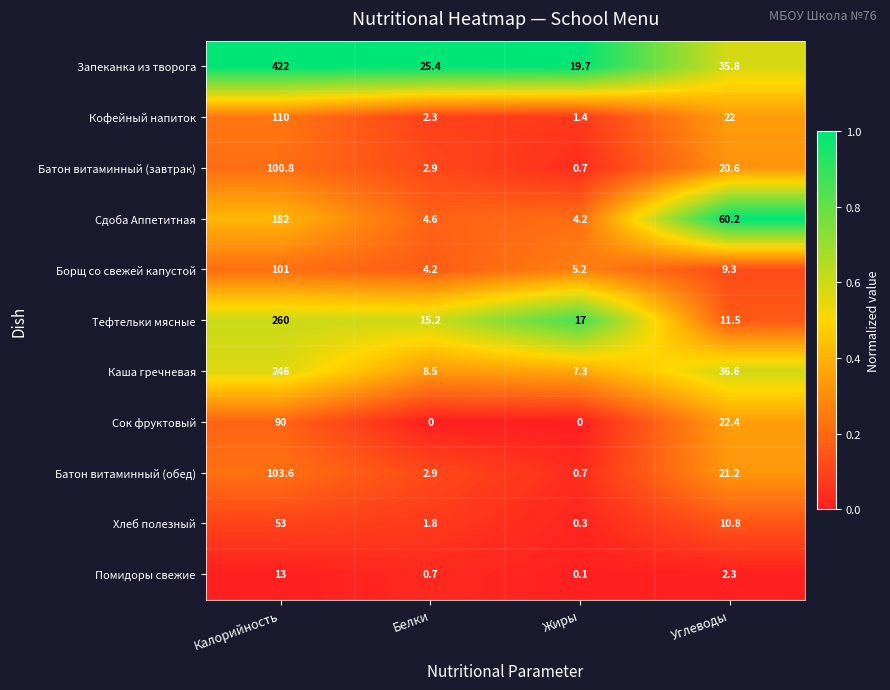

What is the maximum value shown in the chart?

422.0